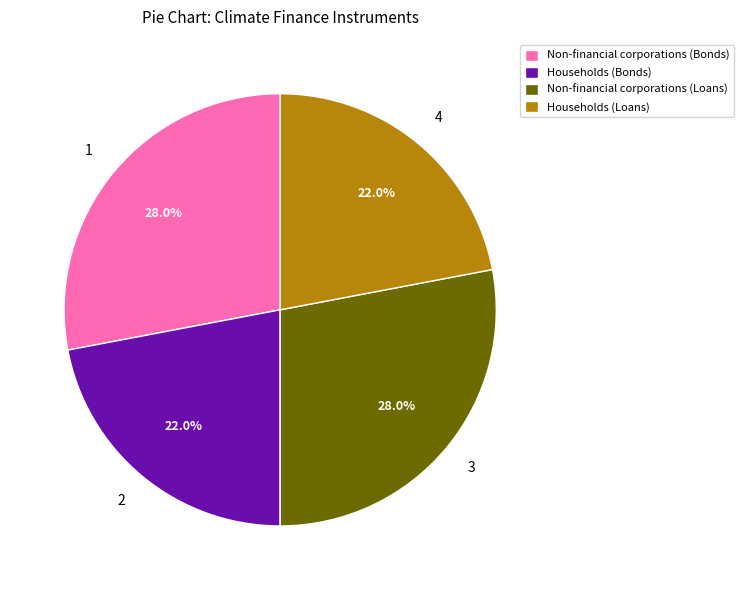

Does Non-financial corporations (Loans) represent more than half of the total?

No